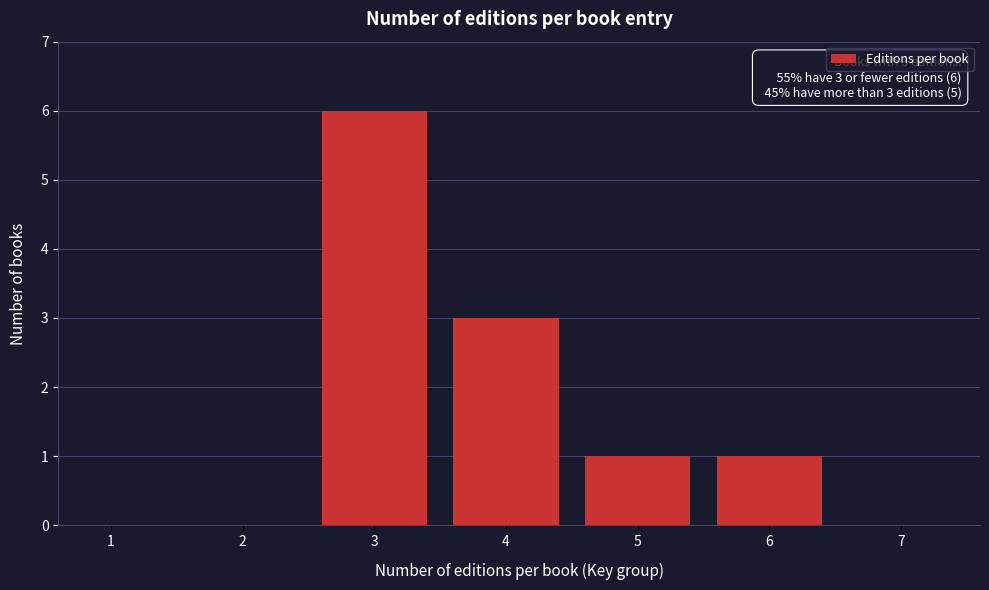

Reading left to right, transcribe all the data shown in this chart.

1=0	2=0	3=6	4=3	5=1	6=1	7=0